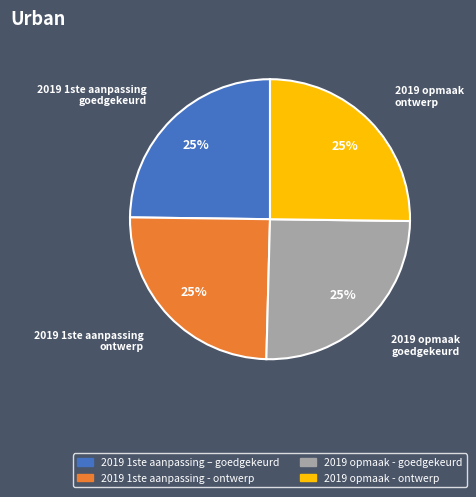

To the nearest percent, what is the average slice percentage?

25%